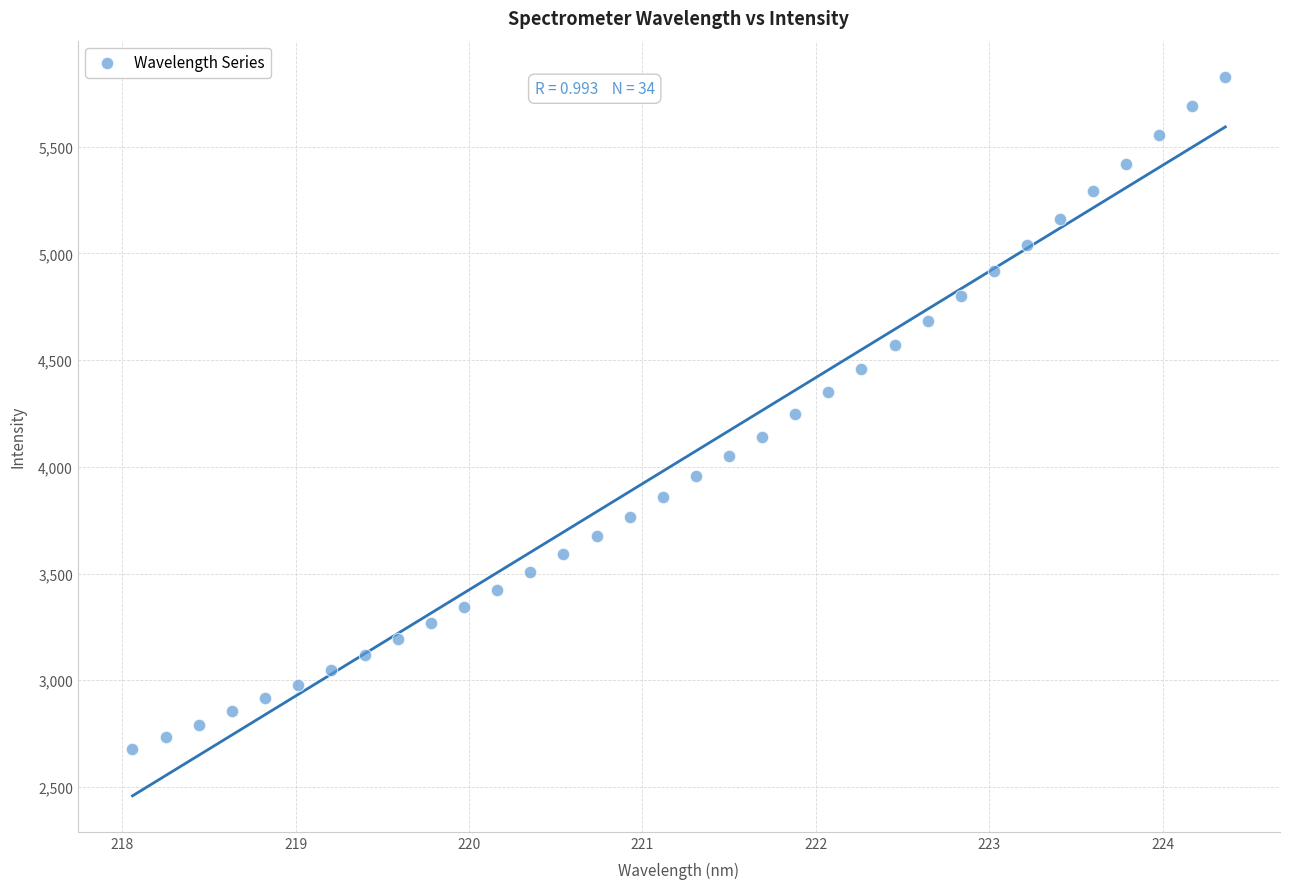

What is the range of Y values (max minus min)?

3151.4